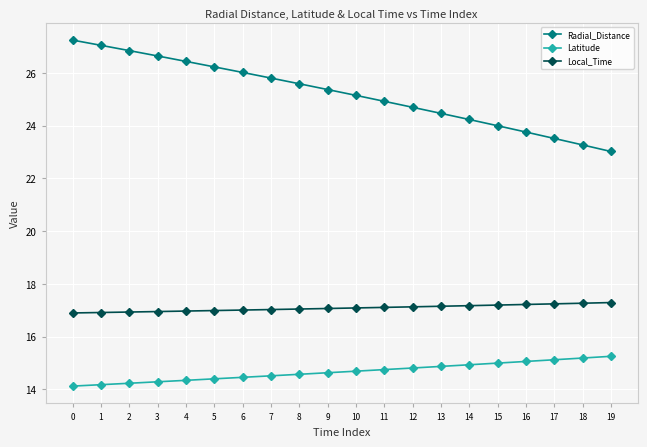

List the series in order of their overall mean, highest first.

Radial_Distance, Local_Time, Latitude